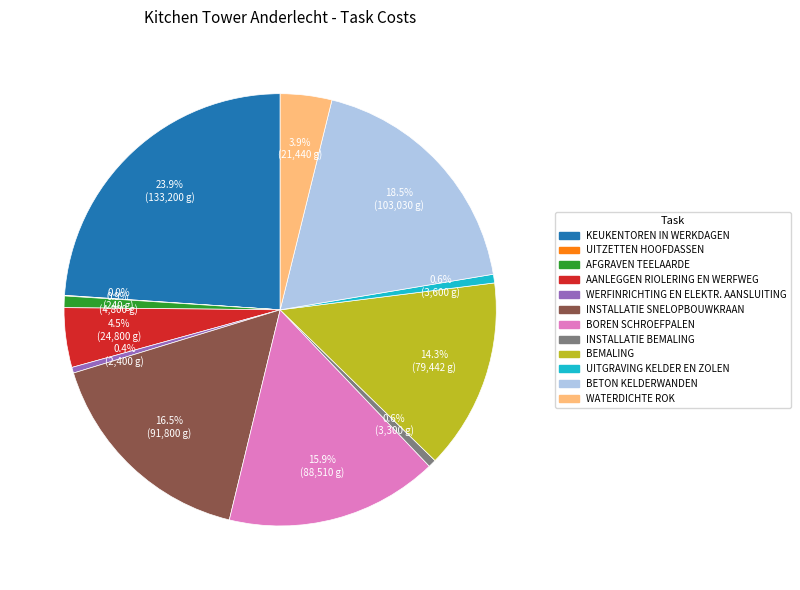

Is it true that AFGRAVEN TEELAARDE is 1% of the pie?

True